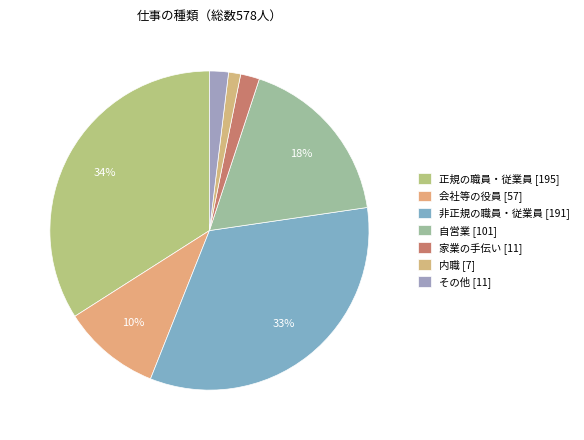

What is the ratio of the value at 家業の手伝い to the value at 内職?

1.6